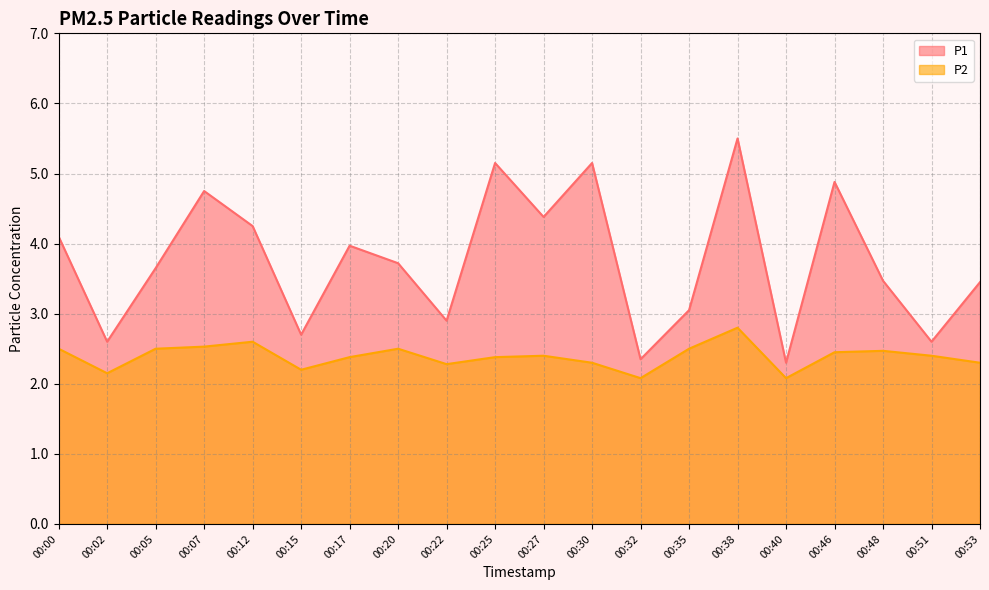

Which series has the largest range (max minus min)?

P1